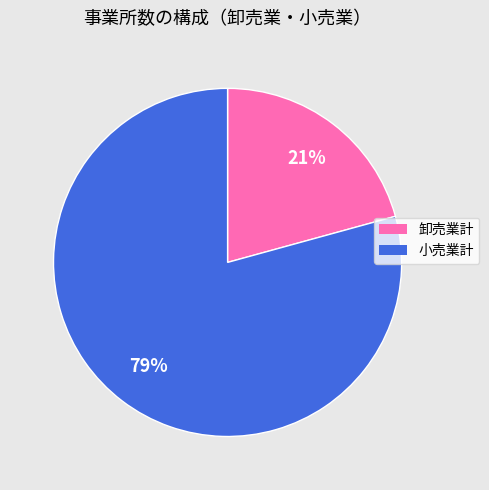

To the nearest percent, what is the average slice percentage?

50%